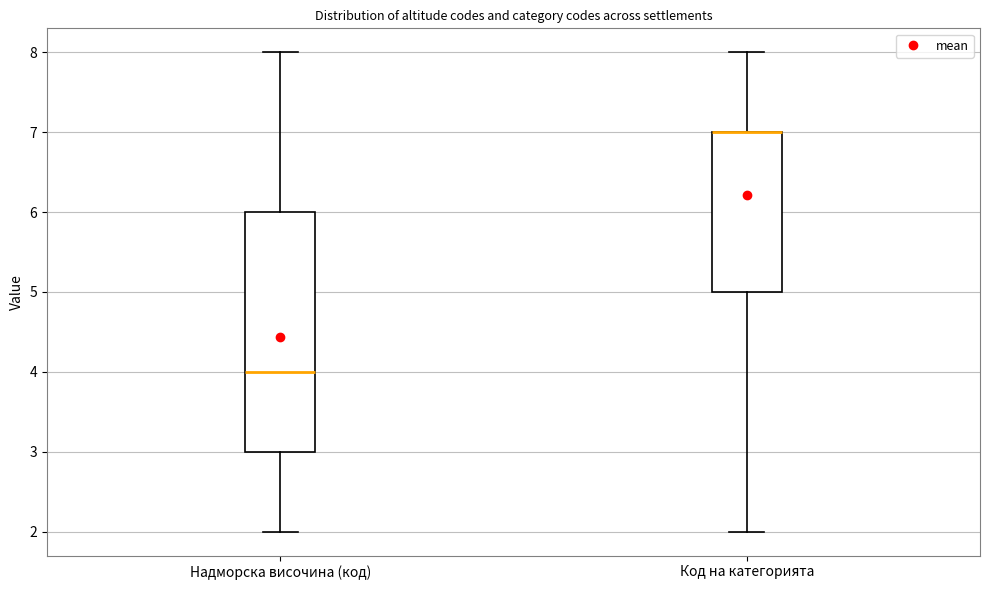

Reading left to right, transcribe this box plot: for each box, give where its median line is, the range the box spans, and where its two whiskers end, as read against the y-axis. The values are not printed on the chart, so give them approximately, as read against the axis.

Надморска височина (код): median 4, box 3 to 6, whiskers 2 to 8
Код на категорията: median 7 (drawn on the box's upper edge), box 5 to 7, whiskers 2 to 8